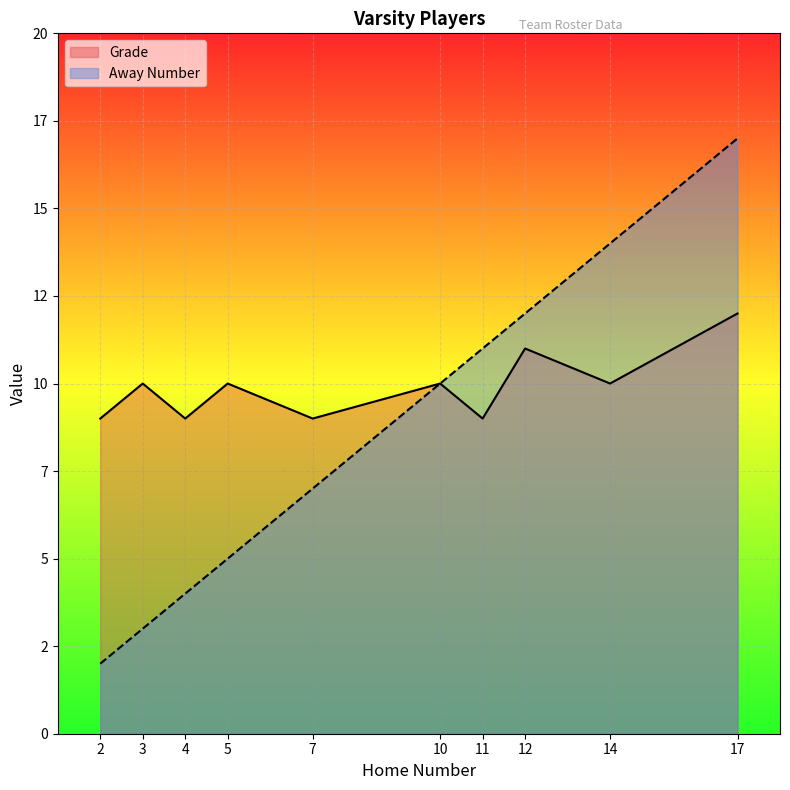

List the series in order of their overall mean, lowest first.

Away Number, Grade